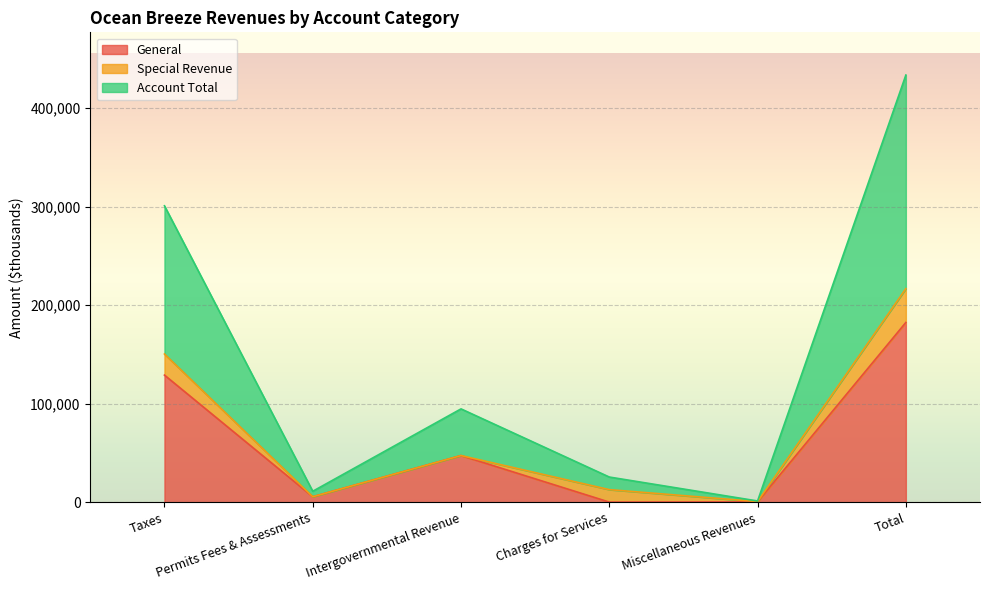

How many values in the General series exceed 47361?

2